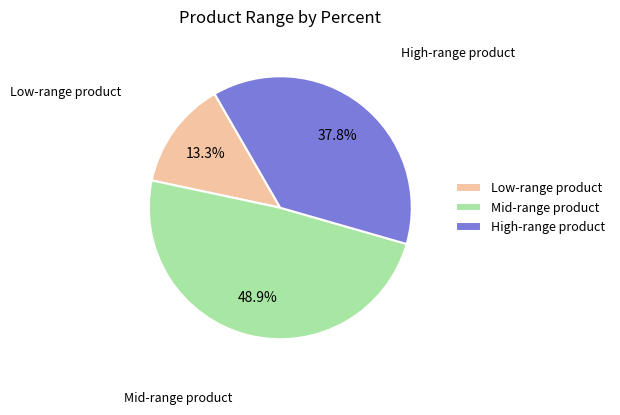

Which has a higher value, Low-range product or High-range product?

High-range product